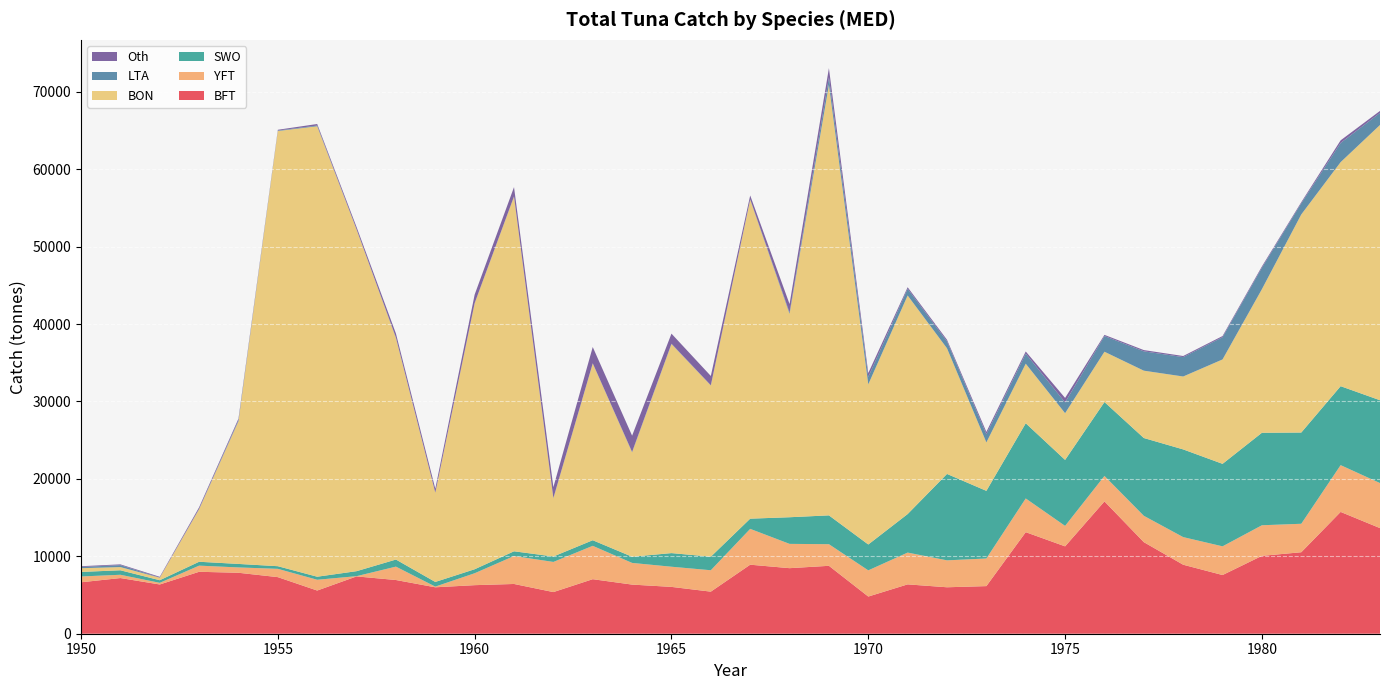

Reading left to right, what are all the values shown in this chart?

BFT: 1950=6643.1	1951=7190.5	1952=6361.1	1953=7999.9	1954=7873.1	1955=7309.1	1956=5577.7	1957=7402.2	1958=6937.7	1959=5996.7	1960=6271.5	1961=6426.1	1962=5378.2	1963=7043.2	1964=6345.1	1965=6049.4	1966=5434.5	1967=8915.1	1968=8466.4	1969=8770.9	1970=4801.6	1971=6374.1	1972=5999.5	1973=6149.8	1974=13116.7	1975=11284.5	1976=17089.6	1977=11827.4	1978=8911.7	1979=7580.1	1980=10055.9	1981=10524.6	1982=15731.9	1983=13640.0
YFT: 1950=751.0	1951=424.0	1952=212.0	1953=794.0	1954=689.0	1955=1072.0	1956=1392.0	1957=32.0	1958=1728.9	1959=89.9	1960=1540.4	1961=3608.5	1962=3893.1	1963=4309.6	1964=2800.9	1965=2603.7	1966=2764.8	1967=4628.4	1968=3138.8	1969=2792.8	1970=3383.2	1971=4106.6	1972=3478.1	1973=3569.0	1974=4354.5	1975=2644.0	1976=3289.7	1977=3404.0	1978=3566.9	1979=3706.9	1980=3952.5	1981=3677.1	1982=6042.6	1983=5820.0
SWO: 1950=586.0	1951=580.0	1952=337.0	1953=501.0	1954=452.0	1955=340.0	1956=393.0	1957=645.4	1958=914.0	1959=600.7	1960=515.2	1961=612.0	1962=703.3	1963=722.2	1964=798.5	1965=1760.0	1966=1752.0	1967=1317.0	1968=3440.0	1969=3723.0	1970=3341.0	1971=4975.0	1972=11160.4	1973=8734.5	1974=9712.6	1975=8522.4	1976=9544.1	1977=10046.0	1978=11327.2	1979=10654.5	1980=11947.3	1981=11783.7	1982=10198.1	1983=10696.4
BON: 1950=483.0	1951=413.0	1952=327.0	1953=6795.0	1954=18436.0	1955=56207.0	1956=58178.0	1957=44127.0	1958=28625.8	1959=11530.0	1960=34360.7	1961=45812.3	1962=7527.4	1963=22836.5	1964=13488.5	1965=27003.7	1966=22113.0	1967=41206.0	1968=26268.0	1969=55612.0	1970=20681.0	1971=28230.0	1972=16225.0	1973=6254.0	1974=7693.0	1975=6033.0	1976=6498.0	1977=8697.0	1978=9417.0	1979=13485.0	1980=18546.0	1981=28167.0	1982=28937.0	1983=35552.0
LTA: 1950=156.0	1951=251.0	1952=14.0	1953=44.0	1954=134.7	1955=60.4	1956=94.0	1957=22.0	1958=47.0	1959=11.0	1960=13.0	1961=24.0	1962=31.0	1963=18.0	1964=48.0	1965=42.0	1966=27.0	1967=38.0	1968=168.0	1969=951.0	1970=960.0	1971=866.0	1972=904.0	1973=1061.0	1974=1304.0	1975=1394.0	1976=2028.0	1977=2500.0	1978=2504.0	1979=2870.0	1980=2774.0	1981=1446.0	1982=2480.0	1983=1561.0
Oth: 1950=100.0	1951=100.0	1952=100.0	1953=200.0	1954=200.0	1955=100.0	1956=200.0	1957=300.0	1958=521.0	1959=500.0	1960=1100.0	1961=1200.0	1962=1400.0	1963=2100.0	1964=2100.0	1965=1300.0	1966=1200.0	1967=500.0	1968=1100.0	1969=1200.0	1970=500.0	1971=200.0	1972=200.0	1973=300.0	1974=274.0	1975=576.0	1976=149.0	1977=160.0	1978=142.0	1979=151.0	1980=162.0	1981=140.0	1982=336.0	1983=256.0